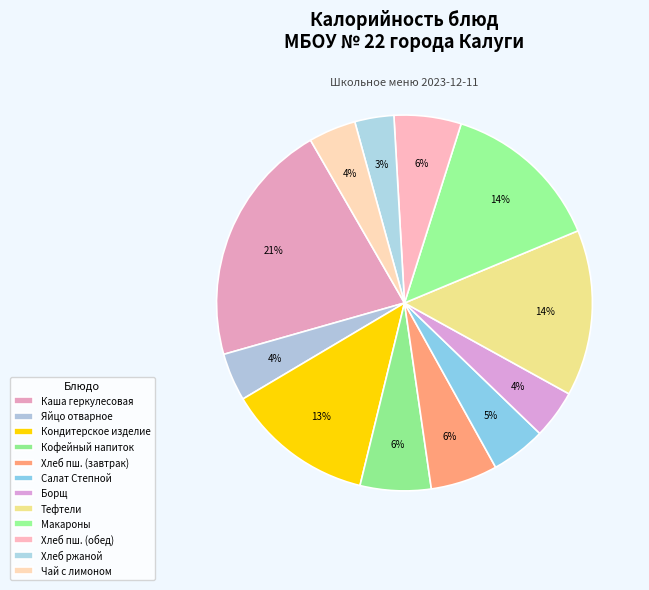

How many slices are in this pie chart?

12